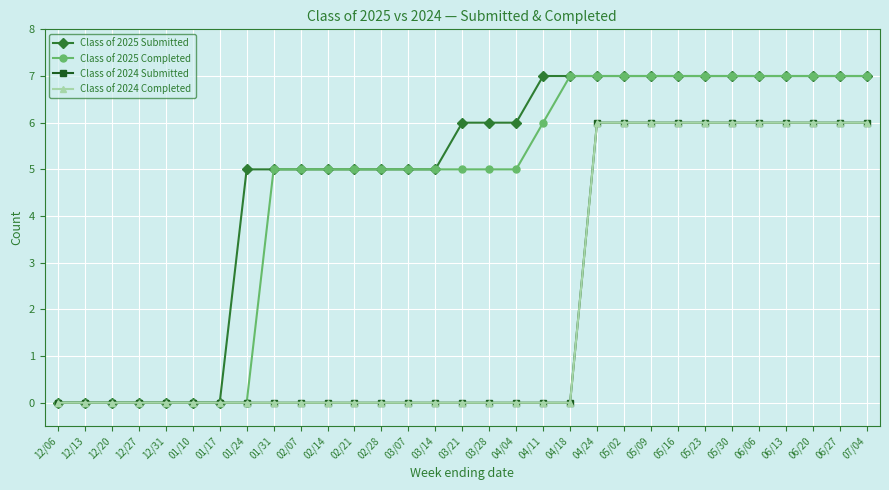

At which category does the chart reach its peak across all series?

04/11